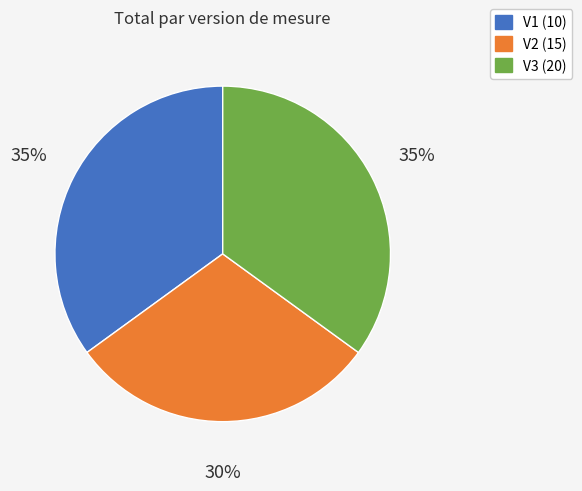

Between V2 (15) and V3 (20), which is larger?

V3 (20)